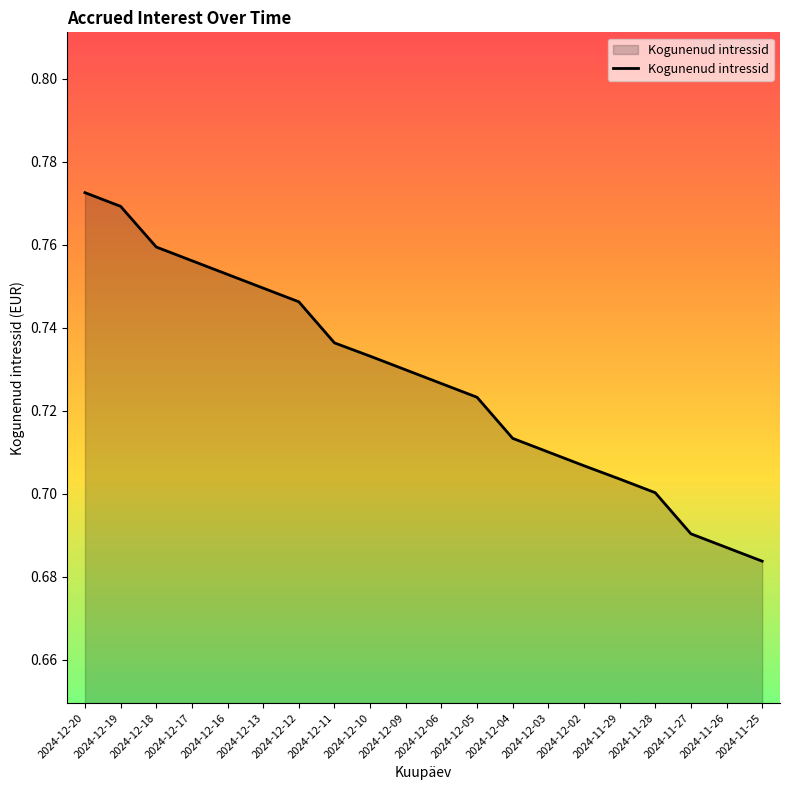

What position from the left is 2024-12-20?

1